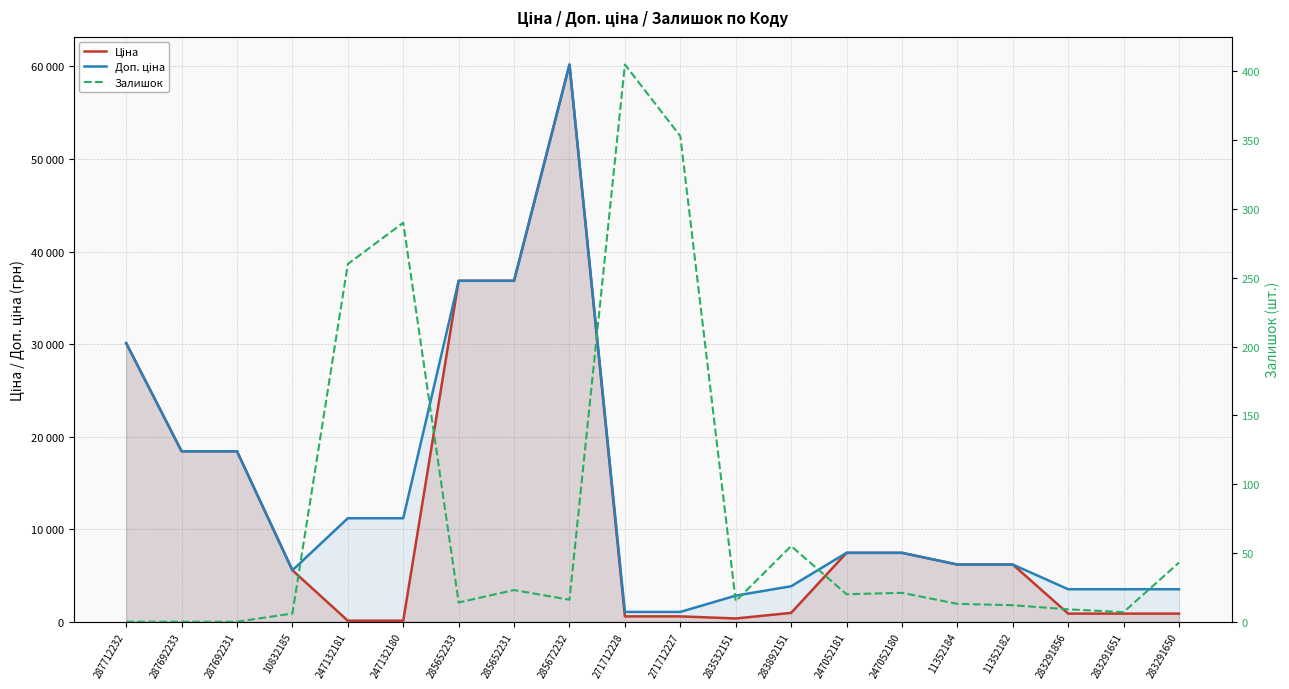

Reading left to right, list all the values displayed in this chart.

Ціна: 287712232=30102.8	287692233=18420.9	287692231=18420.9	10832185=5560.3	247132181=111.8	247132180=111.8	285652233=36841.8	285652231=36841.8	285672232=60205.6	271712228=578.1	271712227=578.1	283532151=352.6	283892151=958.4	247052181=7444.6	247052180=7444.6	11352184=6182.6	11352182=6182.6	283291856=878.0	283291651=878.0	283291650=878.0
Доп. ціна: 287712232=30102.8	287692233=18420.9	287692231=18420.9	10832185=5560.3	247132181=11182.0	247132180=11182.0	285652233=36841.8	285652231=36841.8	285672232=60205.6	271712228=1060.0	271712227=1060.0	283532151=2821.2	283892151=3833.8	247052181=7444.6	247052180=7444.6	11352184=6182.6	11352182=6182.6	283291856=3511.9	283291651=3511.9	283291650=3511.9
Залишок: 287712232=0.0	287692233=0.0	287692231=0.0	10832185=6.0	247132181=260.0	247132180=290.0	285652233=14.0	285652231=23.0	285672232=16.0	271712228=405.0	271712227=353.0	283532151=15.0	283892151=55.0	247052181=20.0	247052180=21.0	11352184=13.0	11352182=12.0	283291856=9.0	283291651=7.0	283291650=43.0